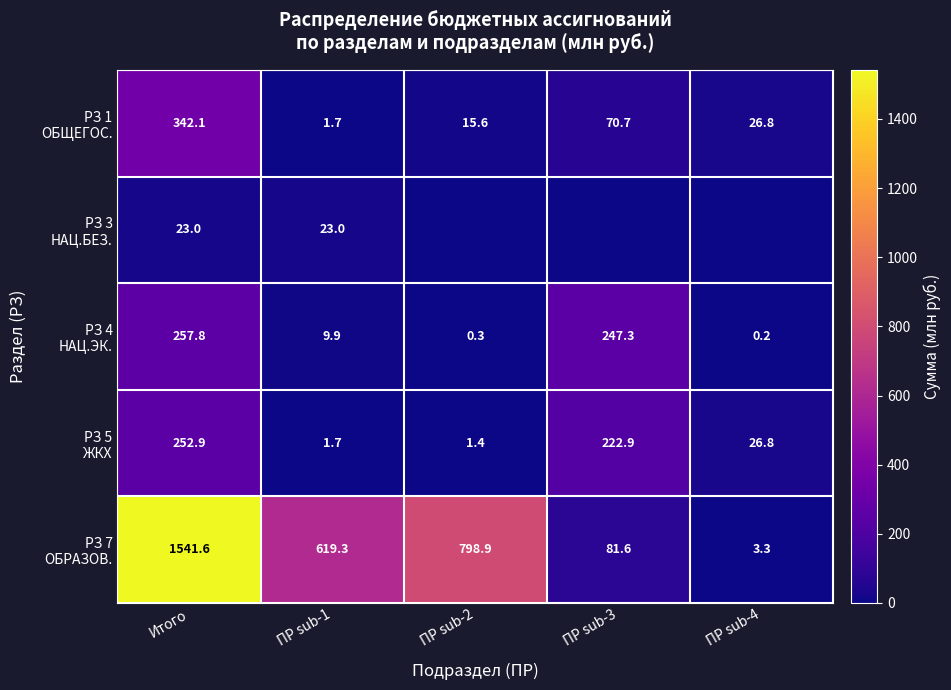

What is the spread (max minus min) of values at Итого?

1518.6